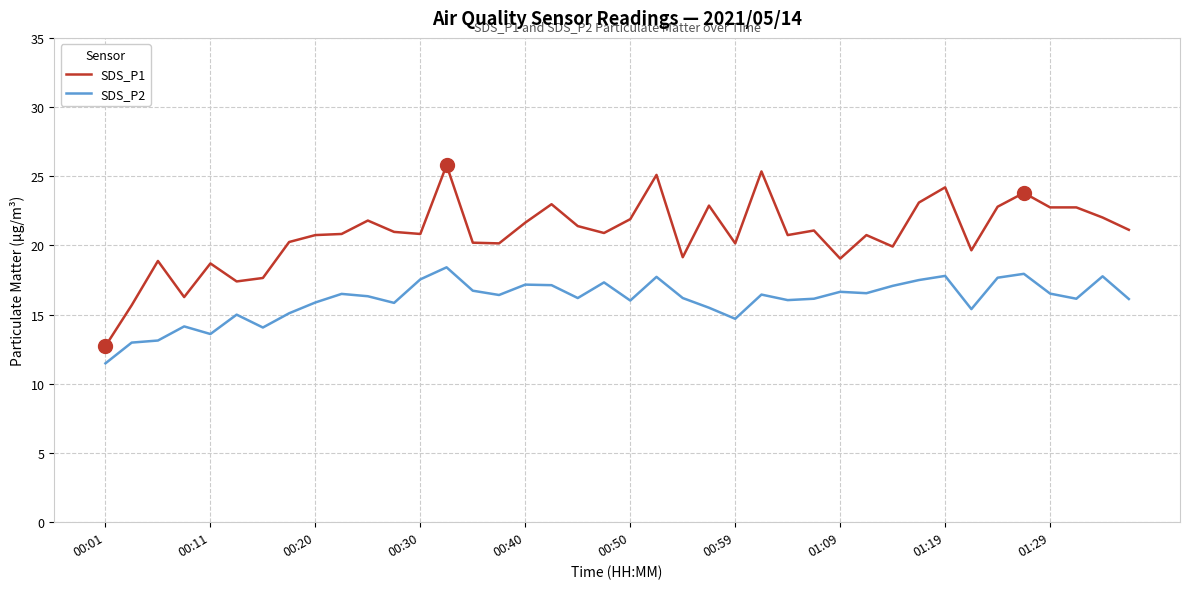

Which series has the largest total across all categories?

SDS_P1